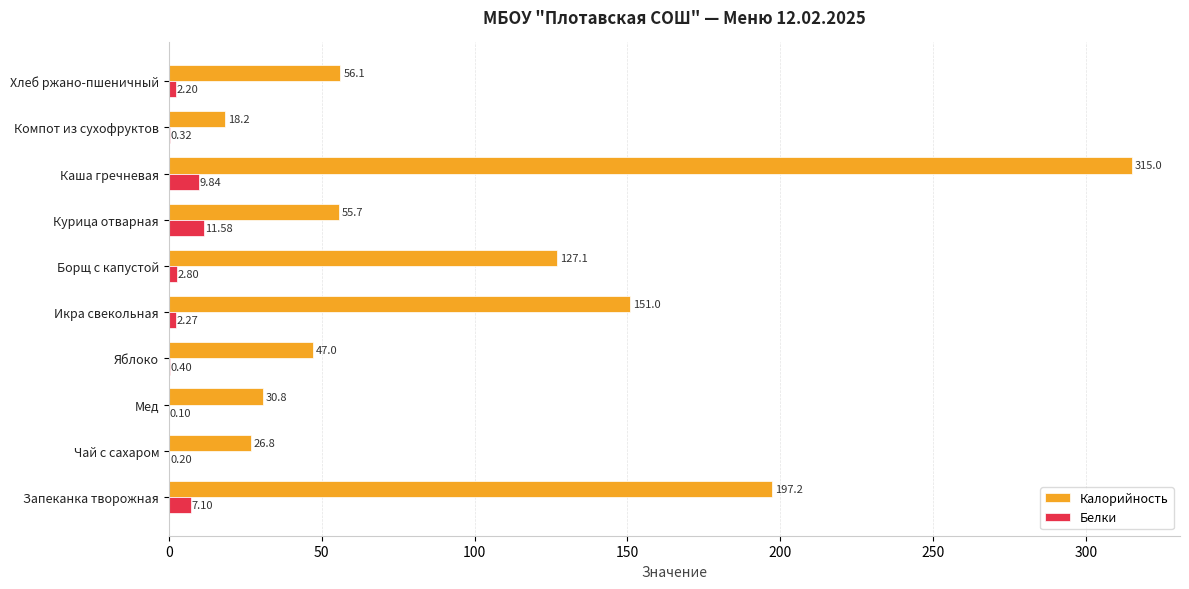

At which label is Калорийность closest to 166?

Икра свекольная